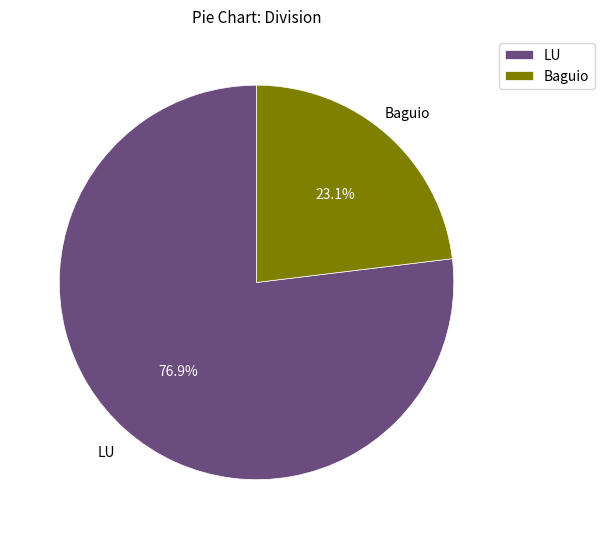

What is the majority slice?

LU